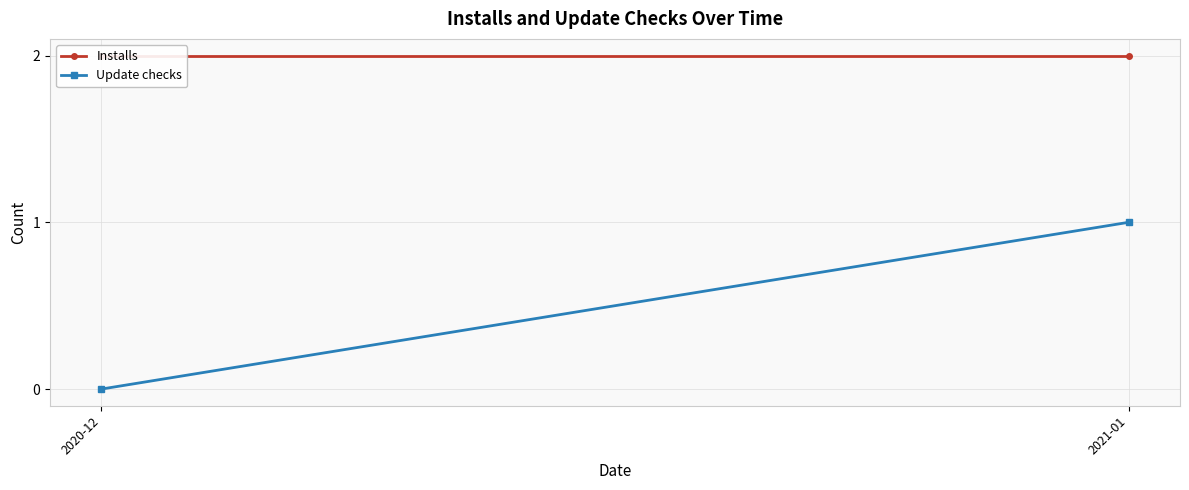

What is the sum of all Installs values?

4